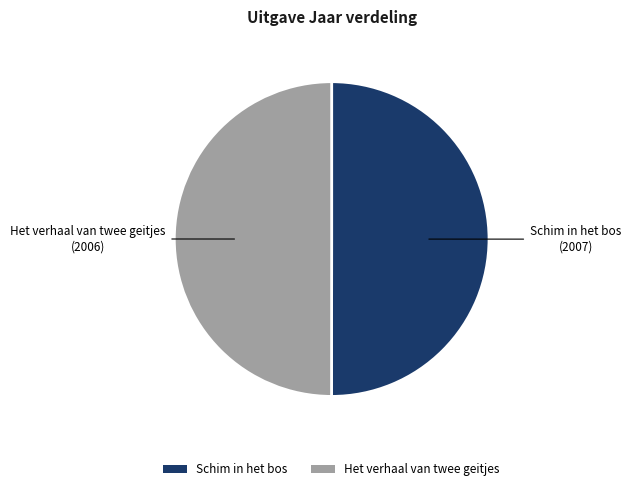

Approximately how many times larger is the value at Het verhaal van twee geitjes compared to Schim in het bos?

1.0